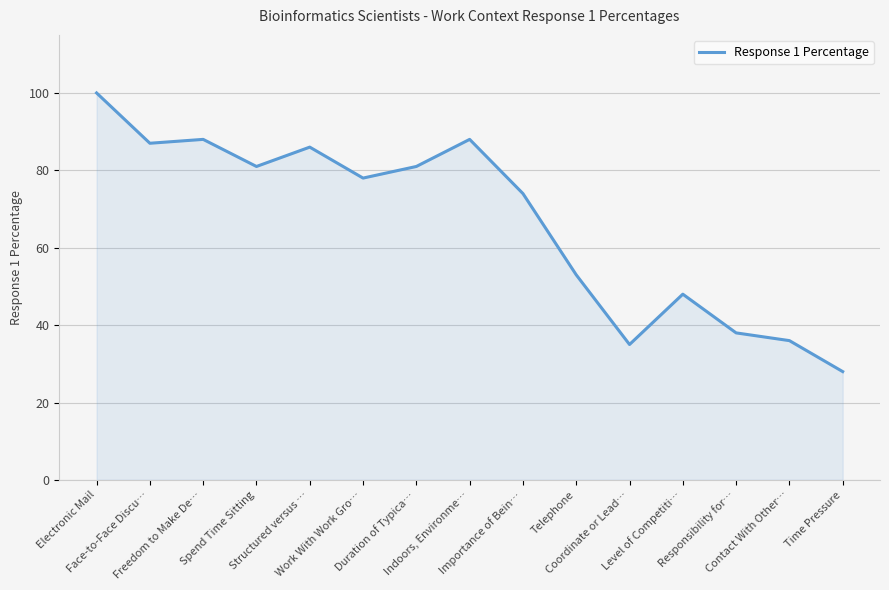

Does the chart display data point markers on the line(s)?

No